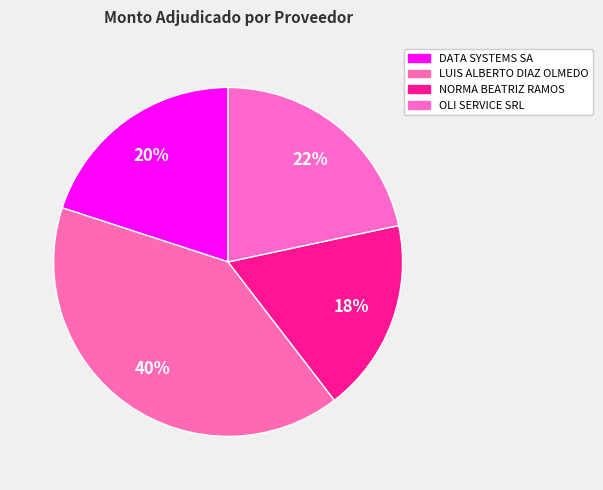

Approximately how many times larger is the value at DATA SYSTEMS SA compared to NORMA BEATRIZ RAMOS?

1.1